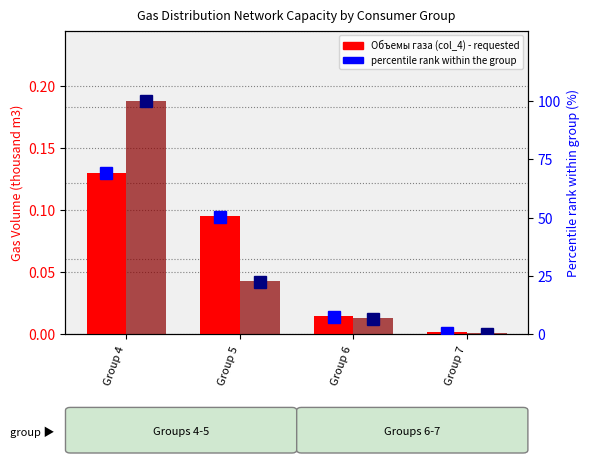

What is the sum of the percentile rank (col_5) values at Group 7 and Group 4?

100.0